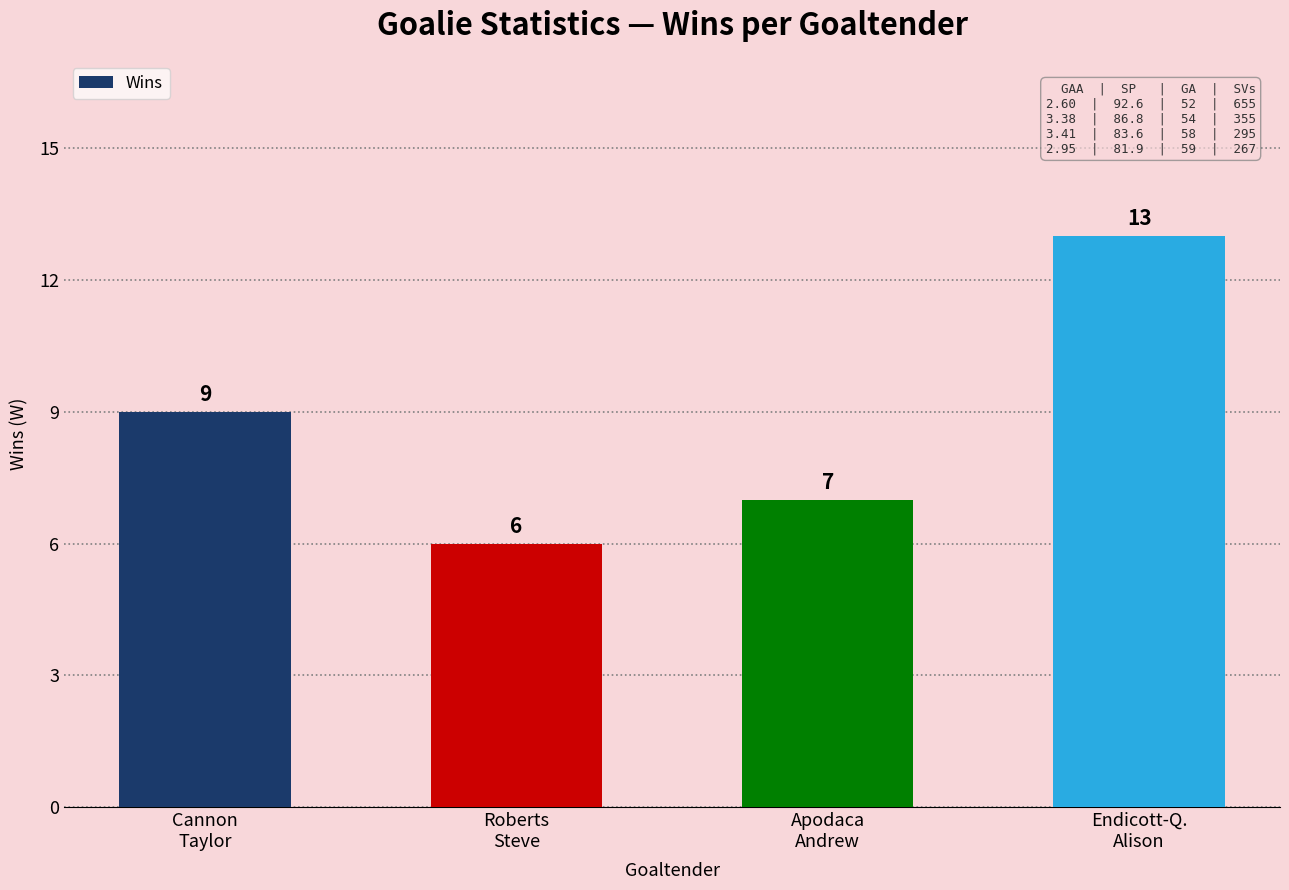

List the labels in order of value, largest first.

Endicott-Q.
Alison, Cannon
Taylor, Apodaca
Andrew, Roberts
Steve